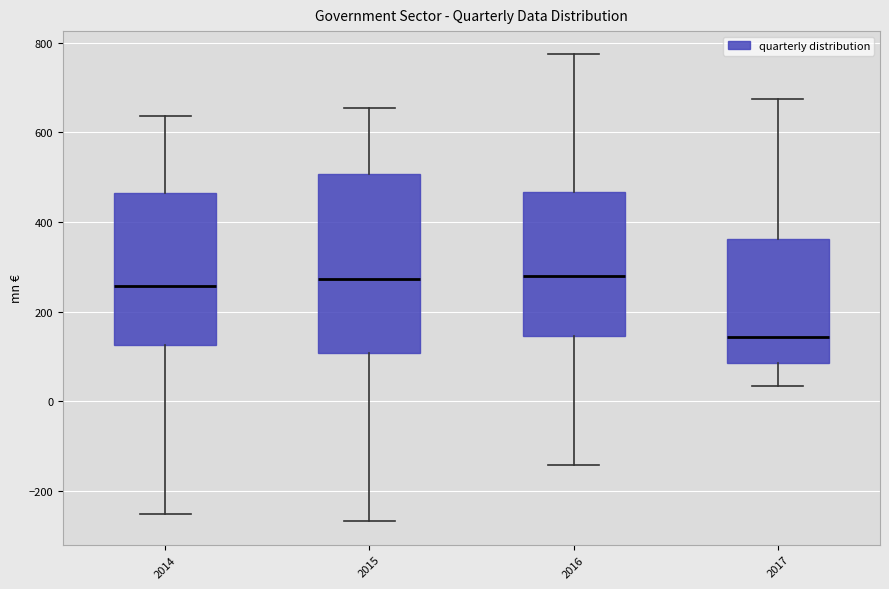

Reading left to right, read every box against the y-axis: the position of its median line, the range the box covers, and the ends of its whiskers. The values are not printed on the chart, so give them approximately, as read against the axis.

2014: median 260, box 120 to 460, whiskers -260 to 640
2015: median 280, box 100 to 500, whiskers -260 to 660
2016: median 280, box 140 to 460, whiskers -140 to 780
2017: median 140, box 80 to 360, whiskers 40 to 680